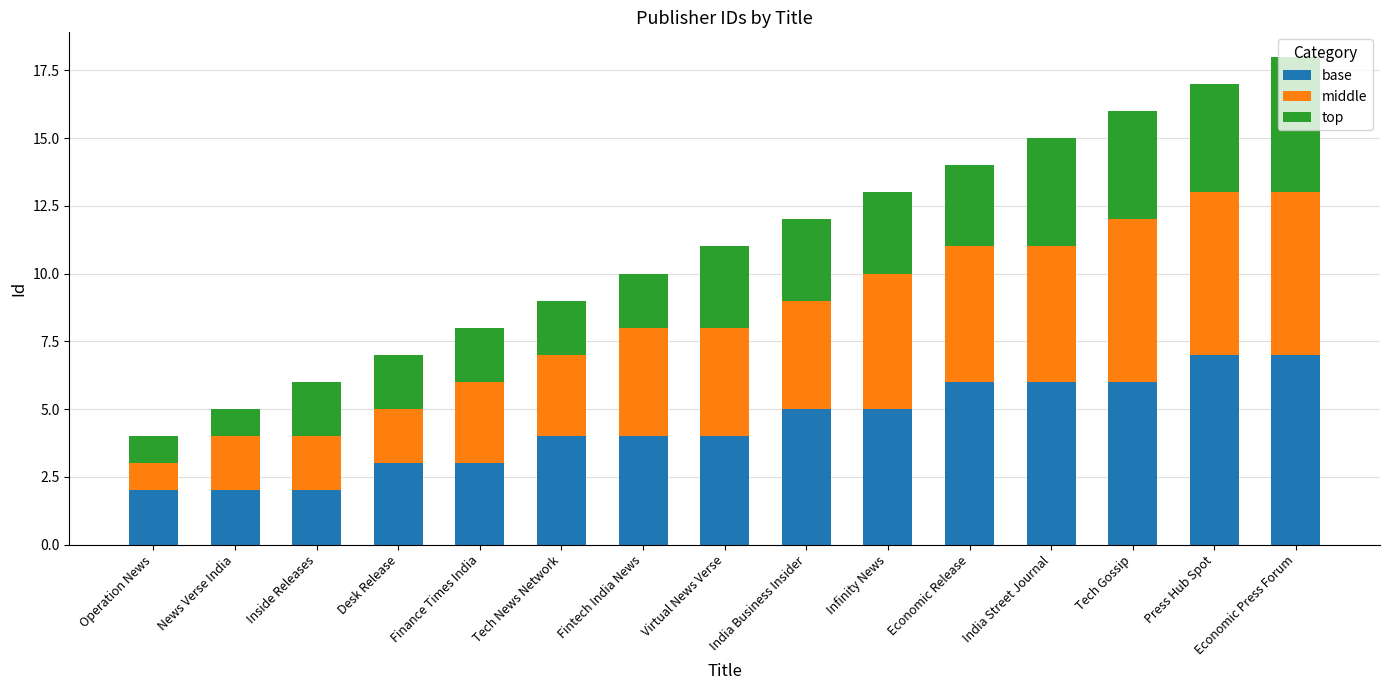

The base series shows 4 at Fintech India News. True or false?

True